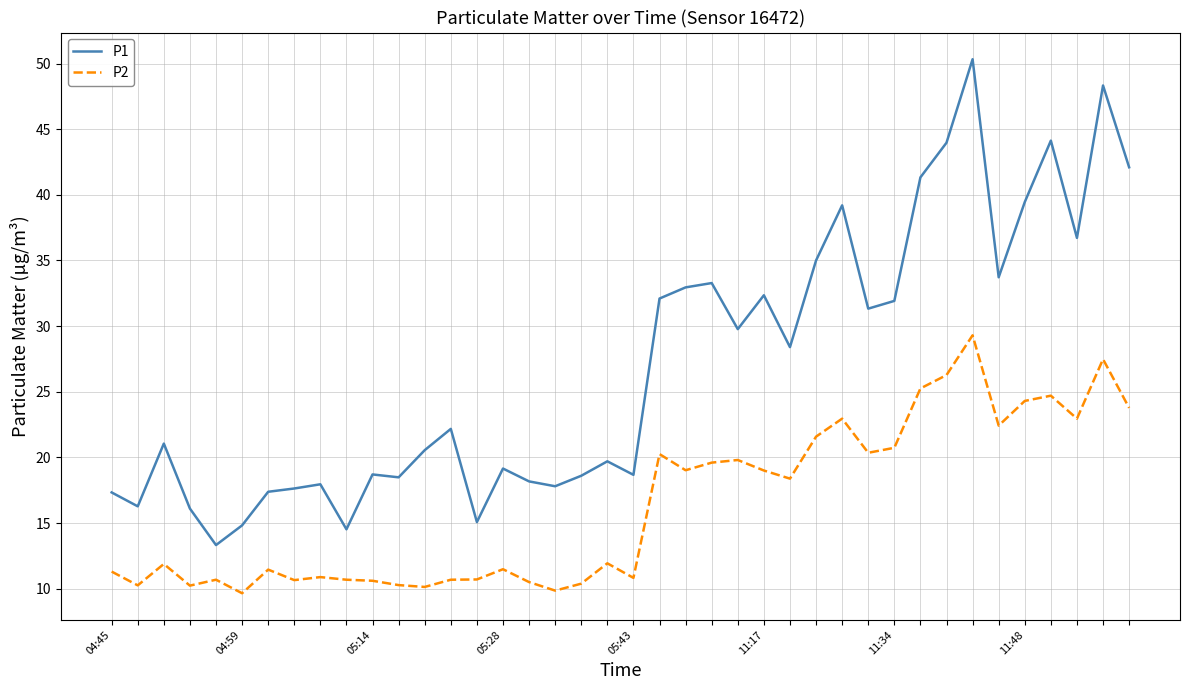

Rank the series by their maximum value, from lowest to highest.

P2, P1